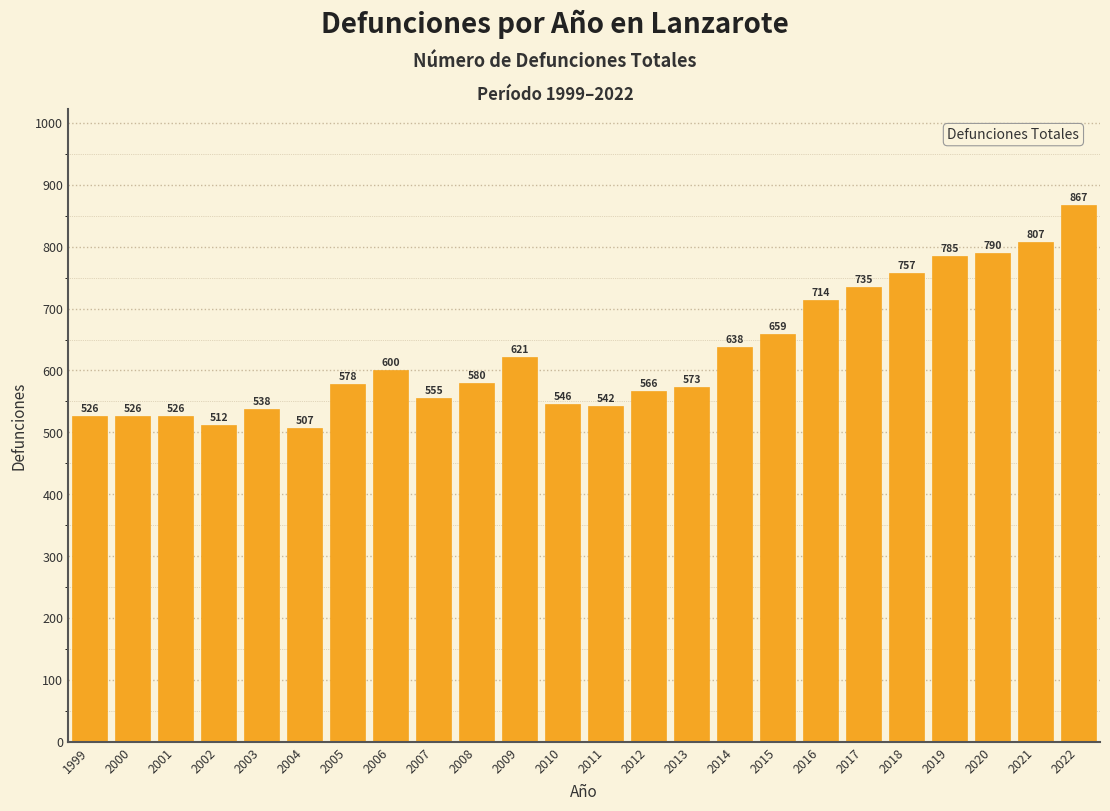

Reading right to left, what are all the values shown in this chart?

867	807	790	785	757	735	714	659	638	573	566	542	546	621	580	555	600	578	507	538	512	526	526	526